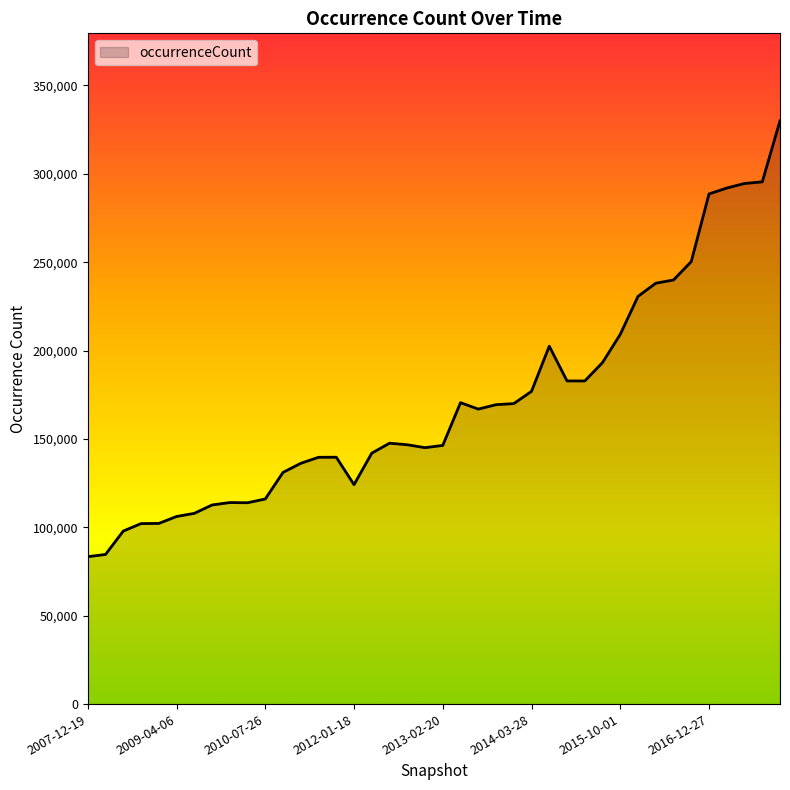

What is the difference between the maximum and minimum values?

246614